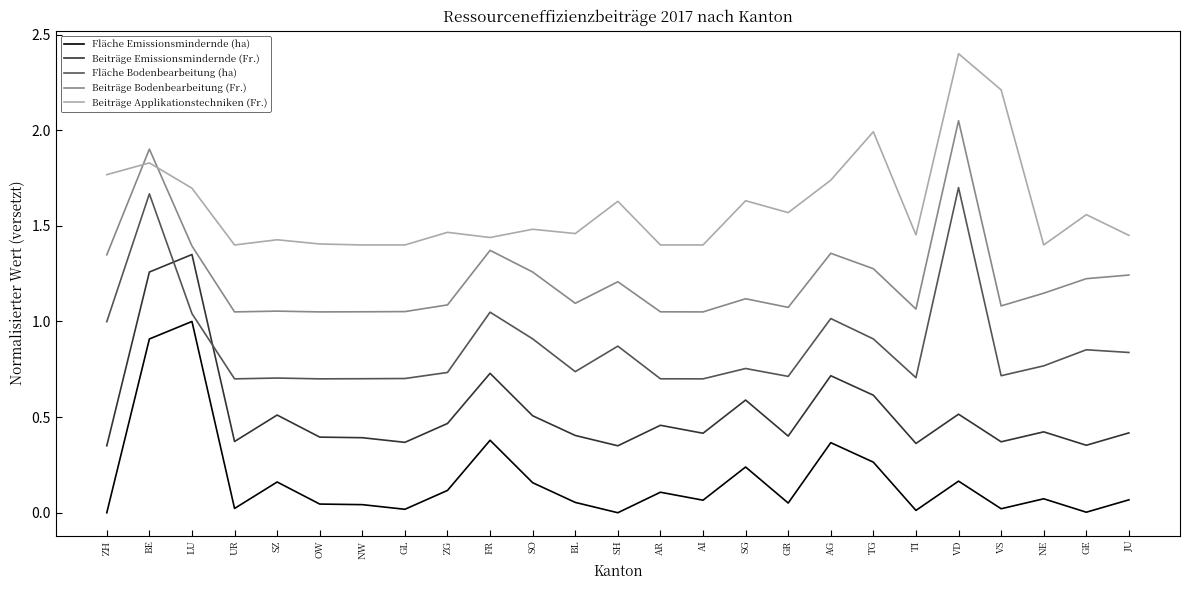

What position from the left is LU?

3